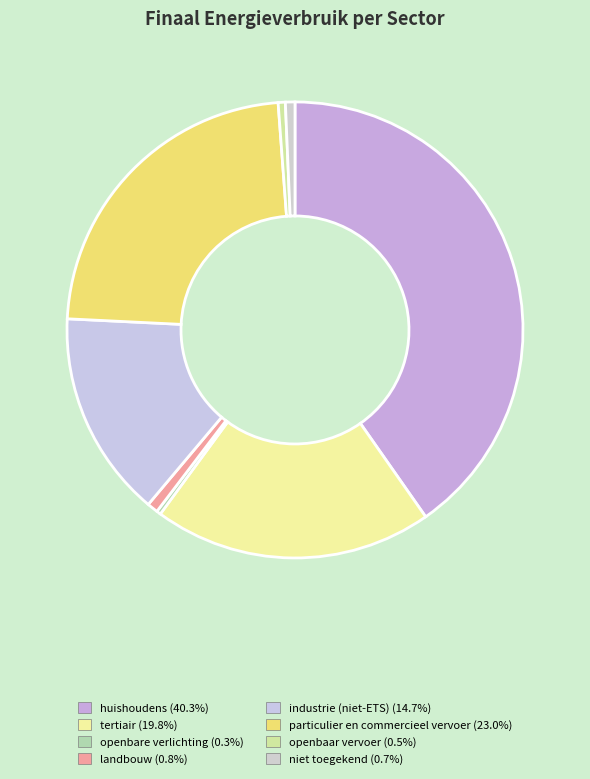

How many segments does this pie chart have?

8